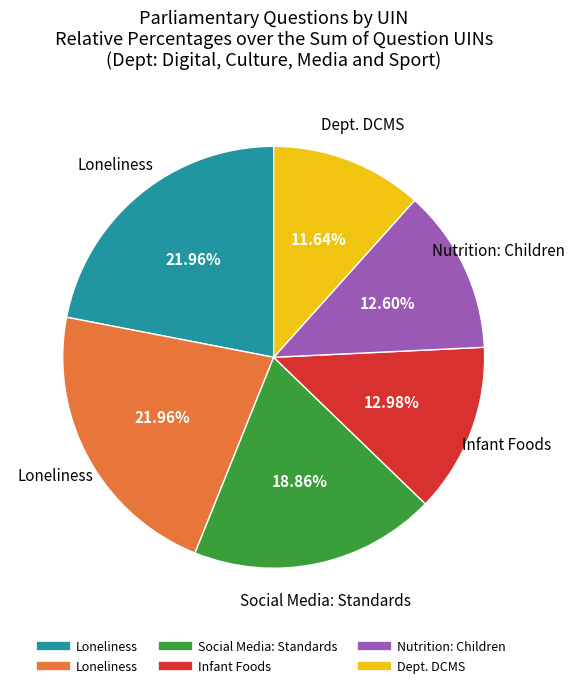

How many segments does this pie chart have?

6